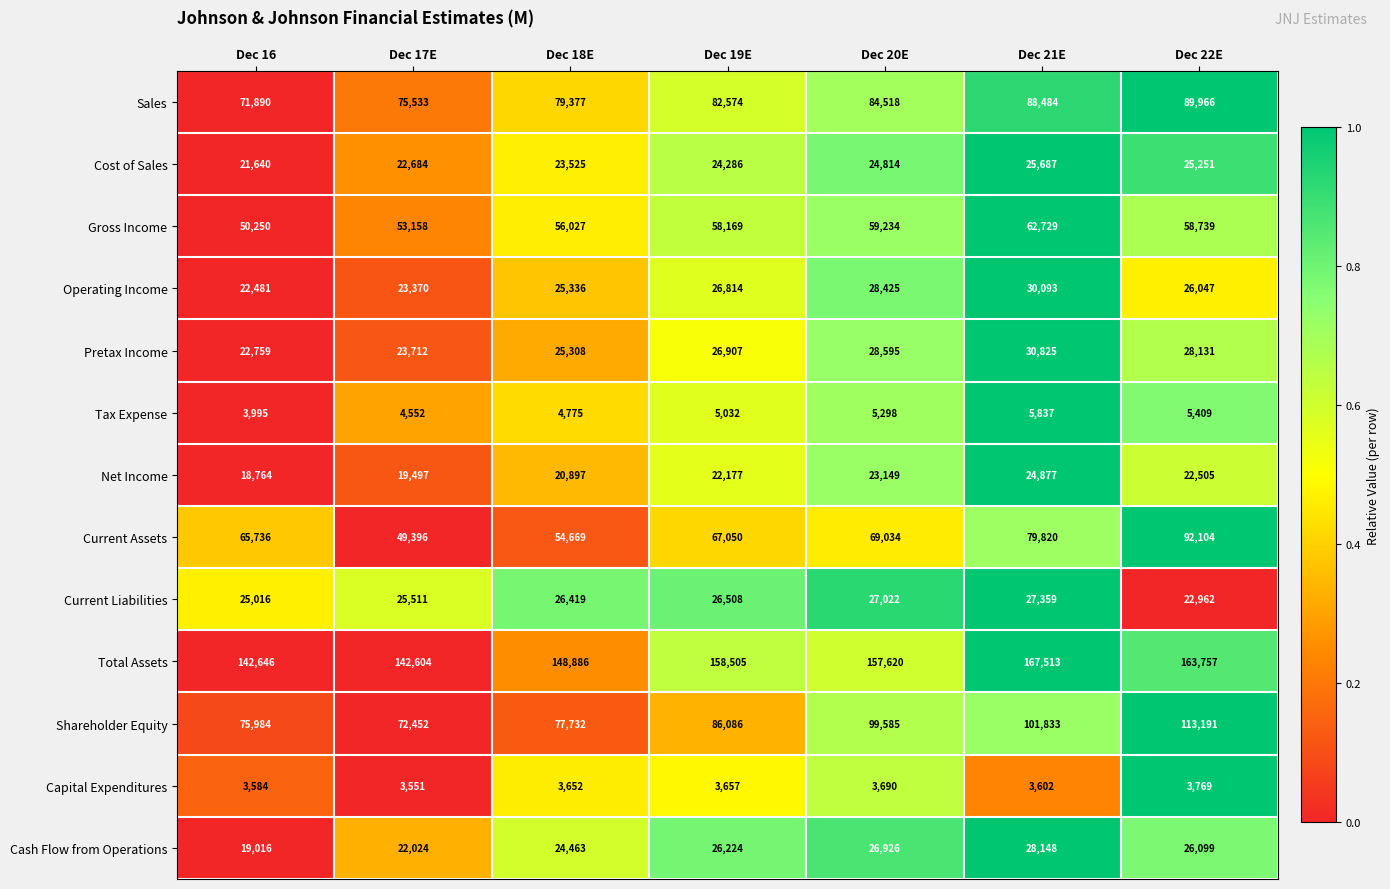

Which series has the largest range (max minus min)?

Current Assets